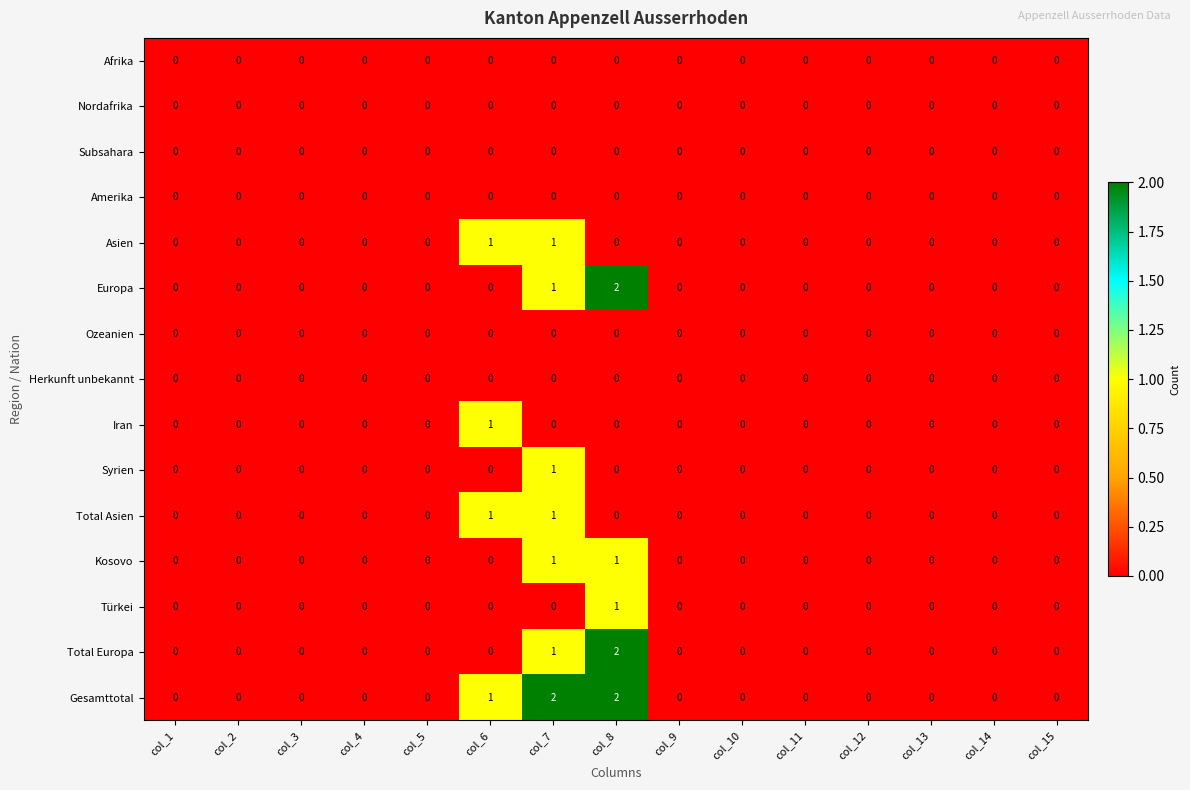

What is the spread (max minus min) of values at col_8?

2